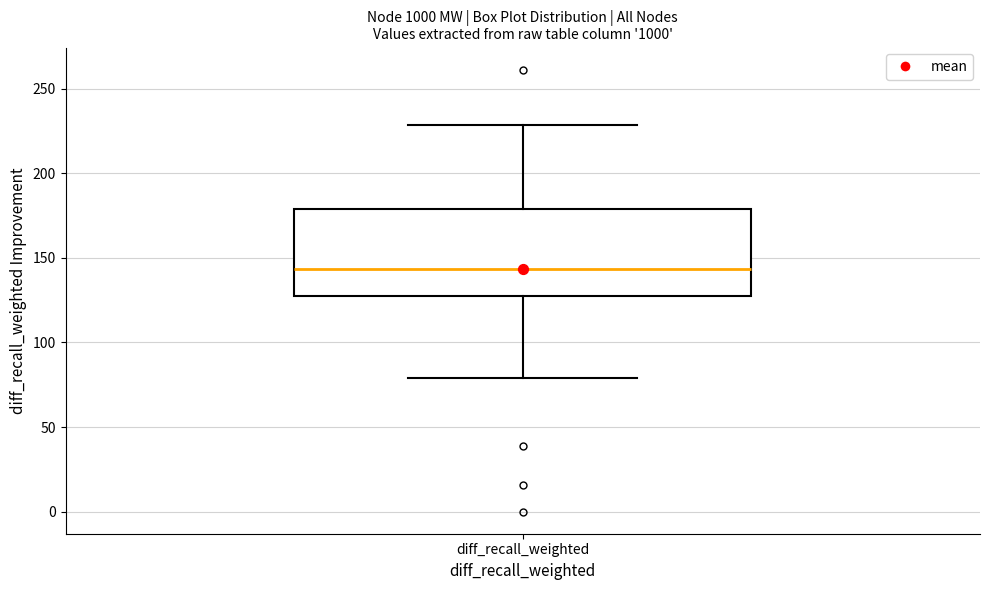

Where does the median line of the box for diff_recall_weighted sit on the y-axis? The values are not printed on the chart, so give them approximately, as read against the axis.

145